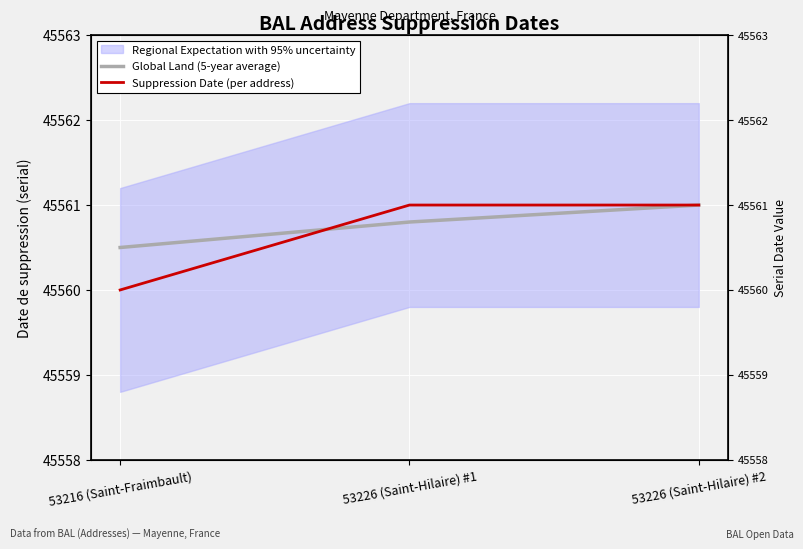

Rank the categories by Global Land (5-year average) value from lowest to highest.

53216 (Saint-Fraimbault), 53226 (Saint-Hilaire) #1, 53226 (Saint-Hilaire) #2